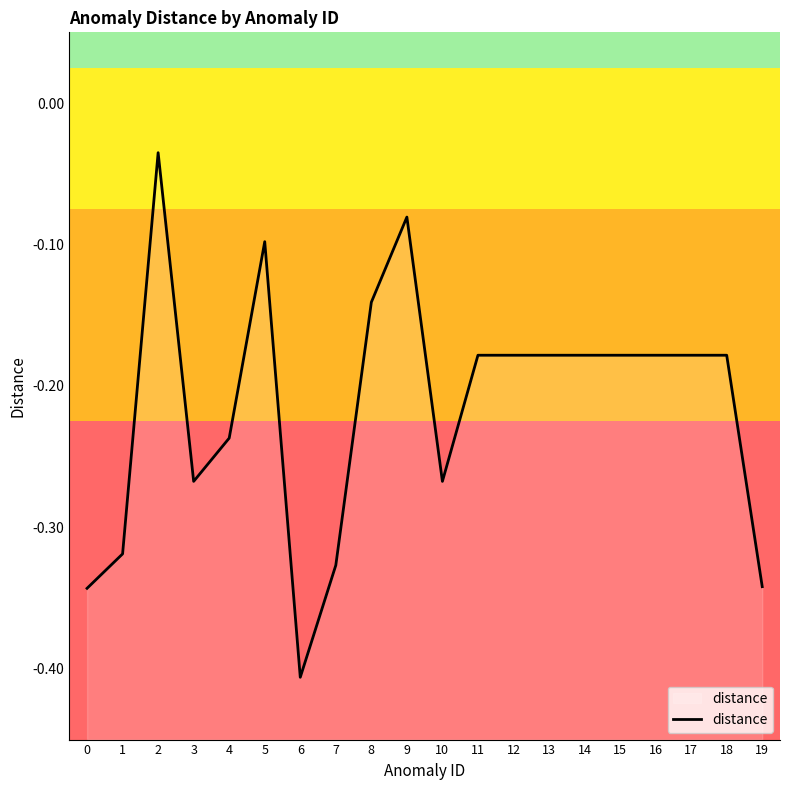

What is the value of the 15th point from the left?

-0.2